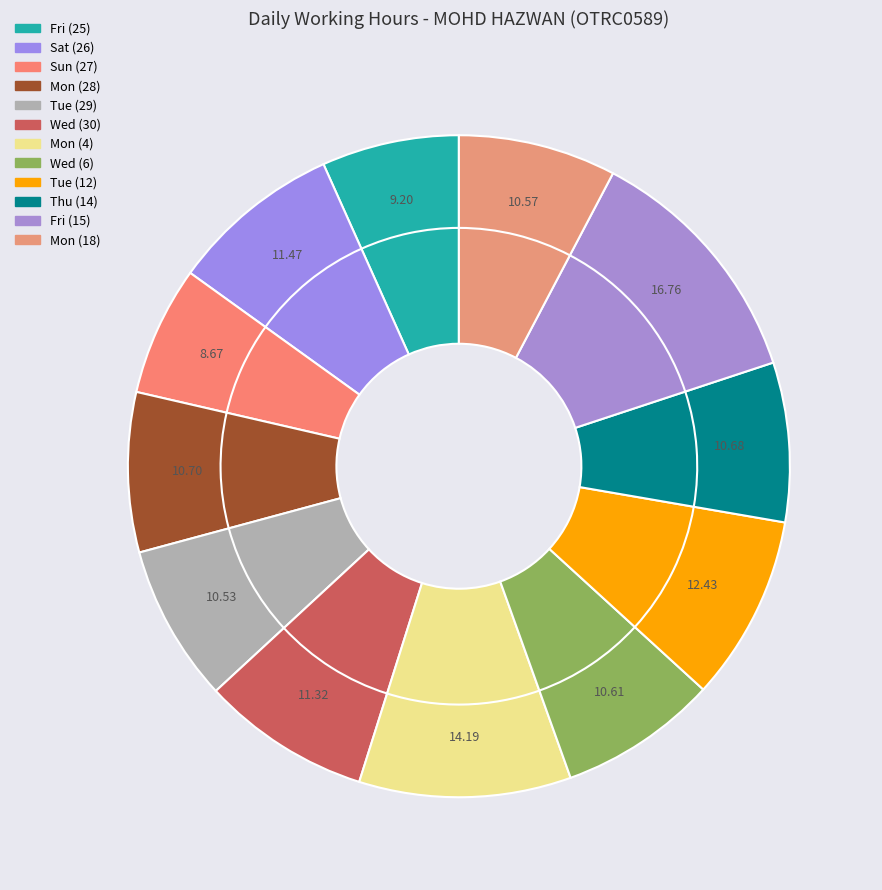

To the nearest percent, what is the difference between the Mon (28) and Fri (25) slice percentages?

1%